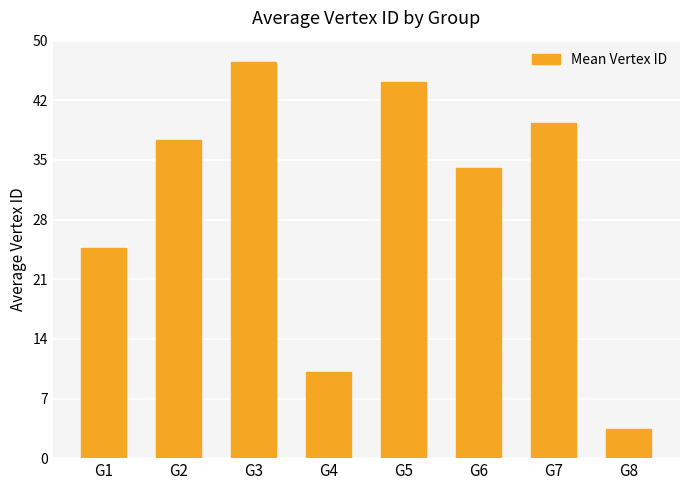

Does the chart contain any negative values?

No